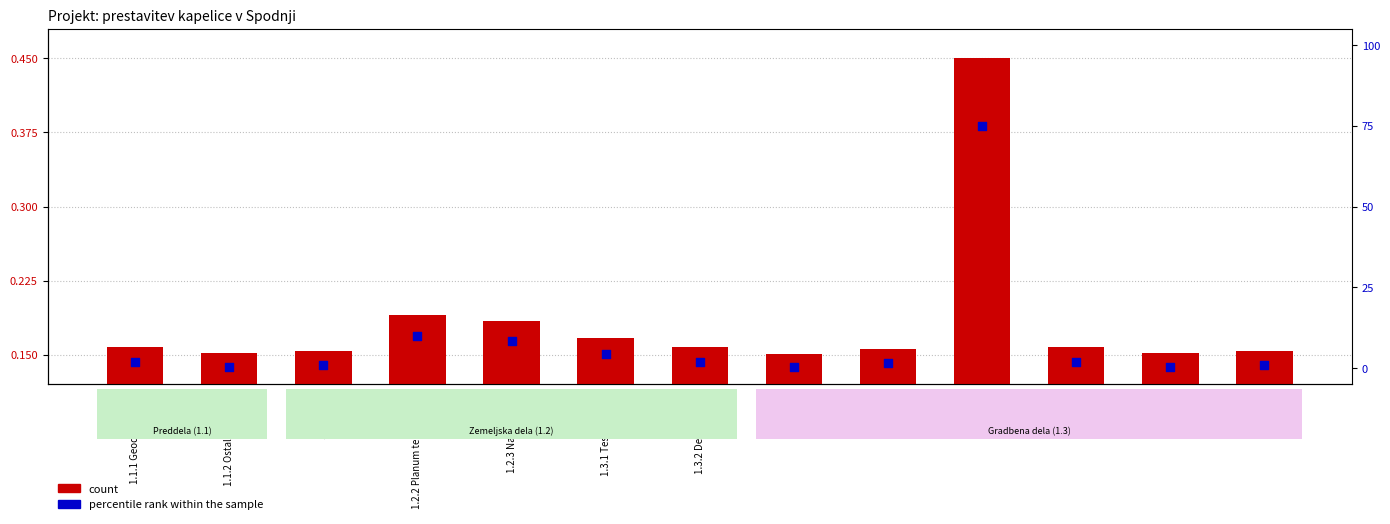

What are all the series names shown in the legend?

count, percentile rank within the sample